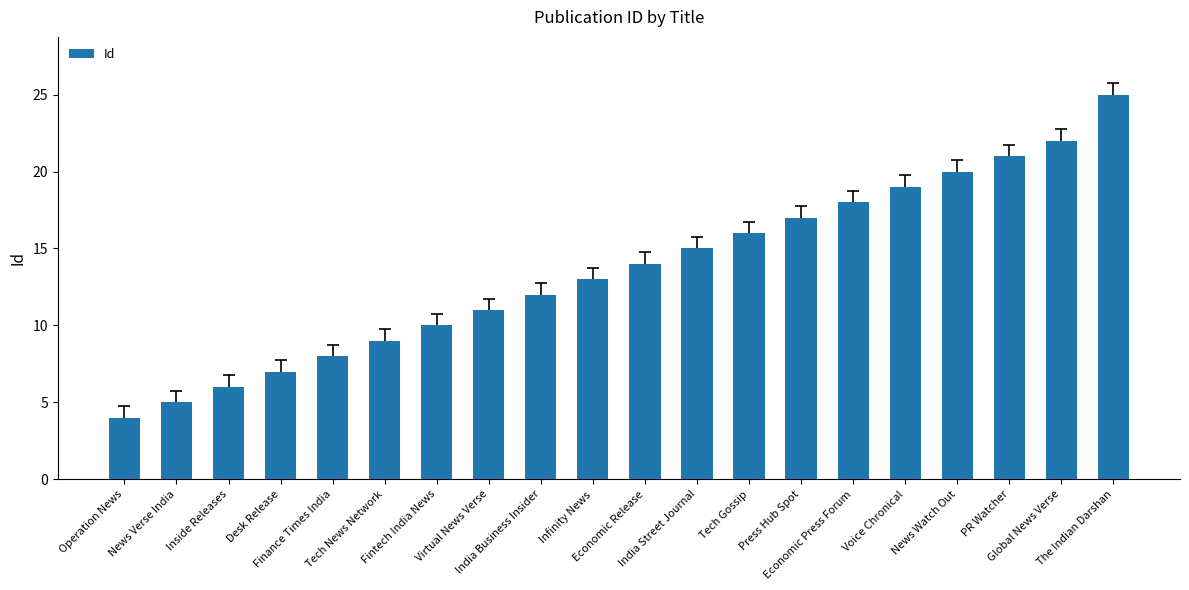

Reading left to right, transcribe all the data shown in this chart.

4	5	6	7	8	9	10	11	12	13	14	15	16	17	18	19	20	21	22	25